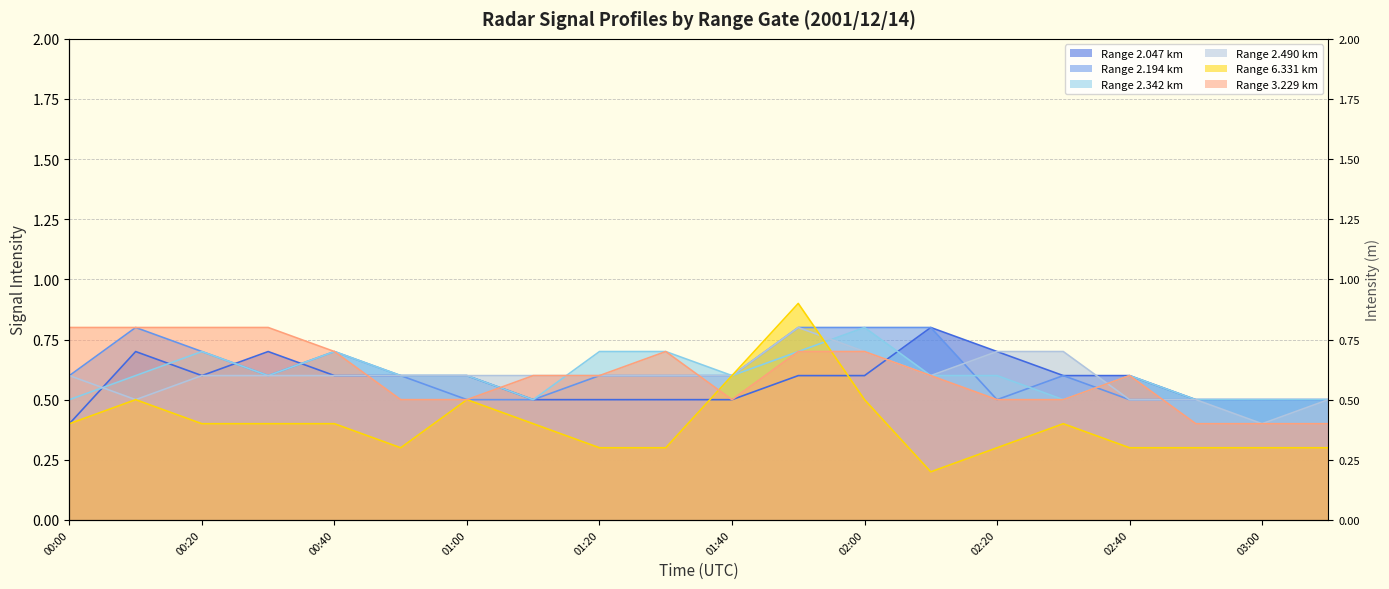

Between which two adjacent categories do 6.331 and 2.047 first intersect?

01:30 and 01:40